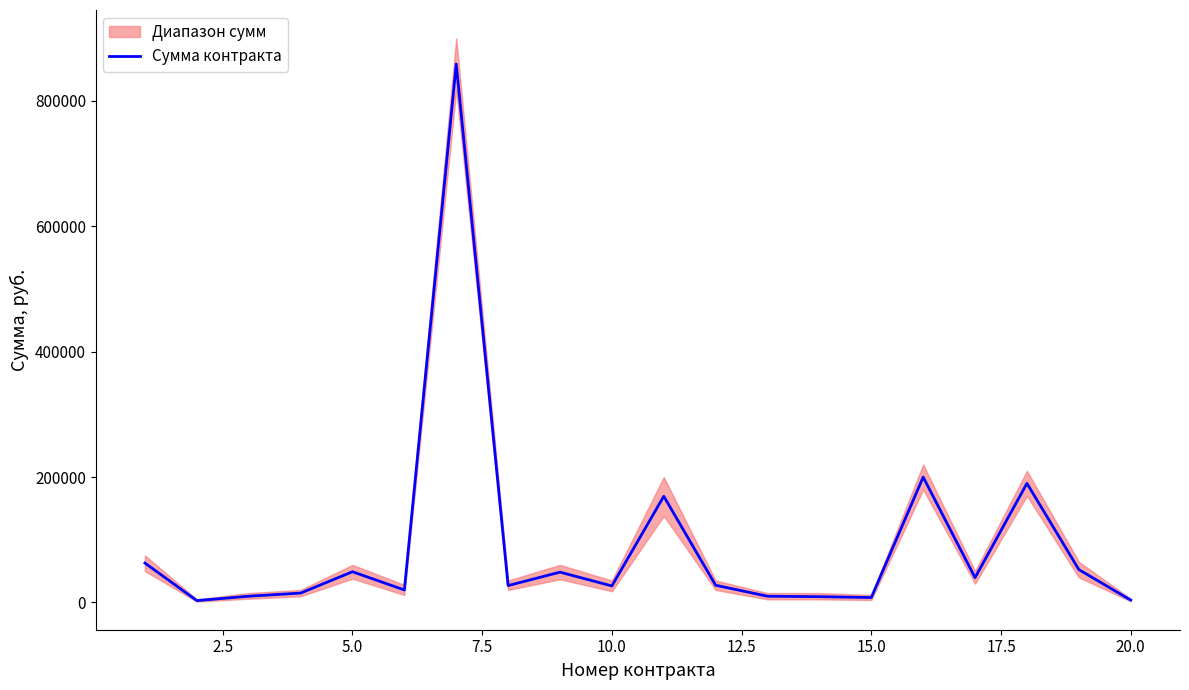

What is the maximum value for Сумма контракта?

858728.0